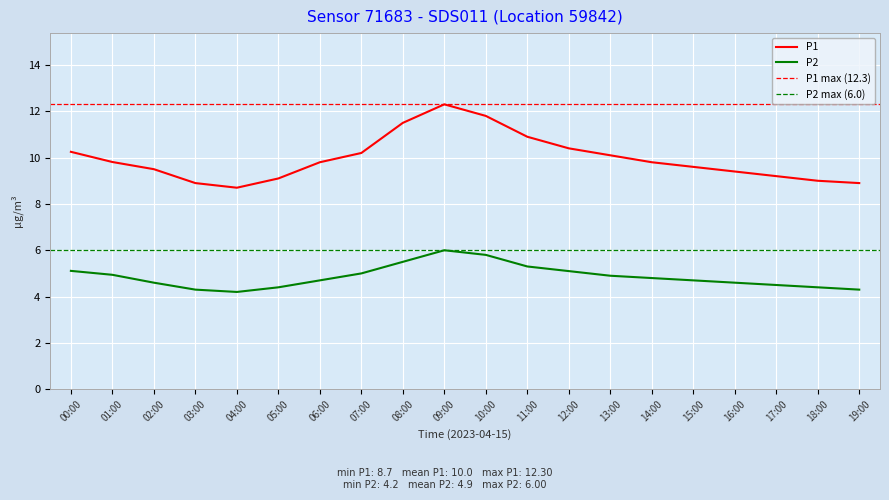

List the series in order of their overall mean, highest first.

P1, P2